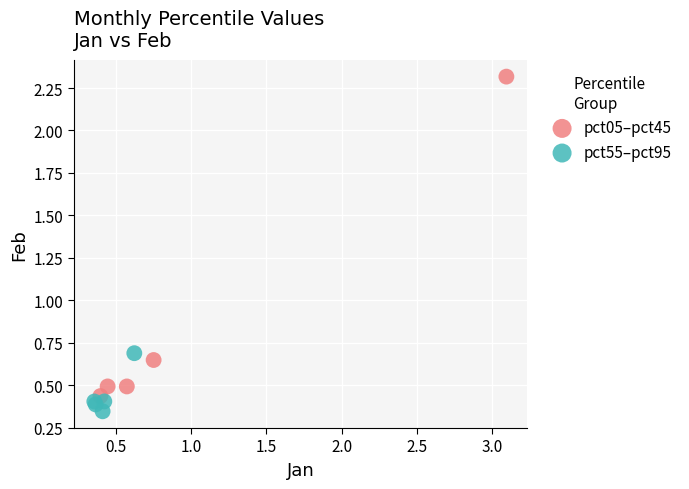

Which series has the largest Y range (max minus min)?

pct05–pct45